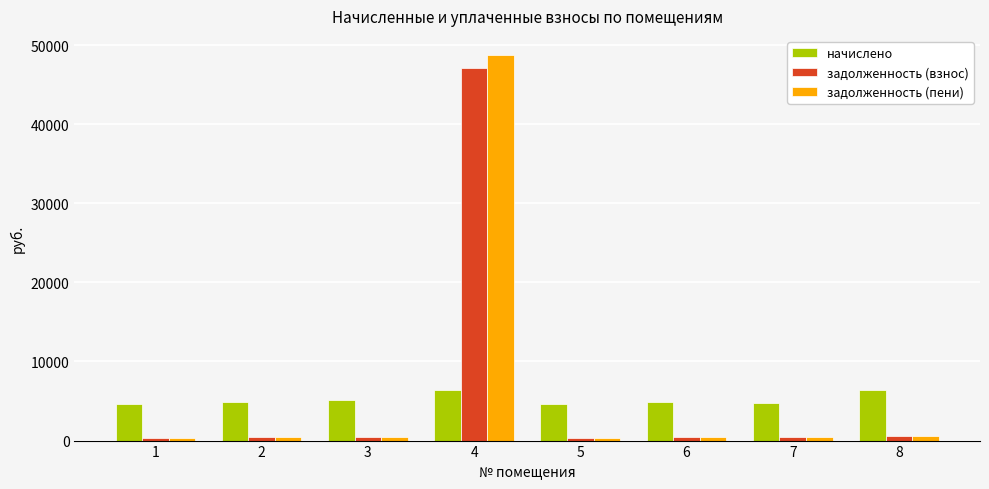

Is it true that начислено equals 6377.3 at 4?

True